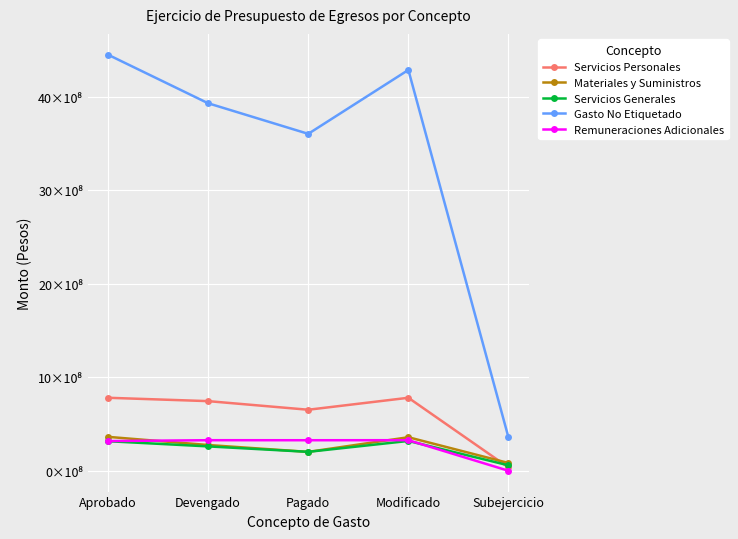

What are all the series names shown in the legend?

Servicios Personales, Materiales y Suministros, Servicios Generales, Gasto No Etiquetado, Remuneraciones Adicionales